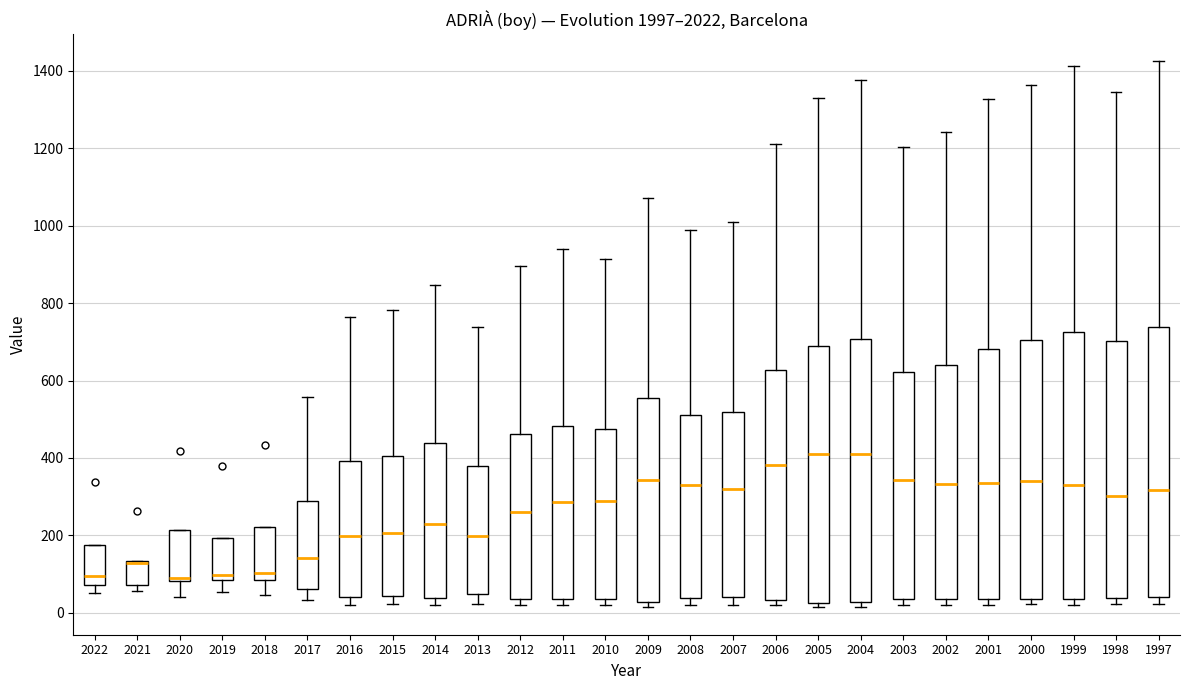

Where does the upper whisker of the box at x = 2017 end on the y-axis? The values are not printed on the chart, so give them approximately, as read against the axis.

560